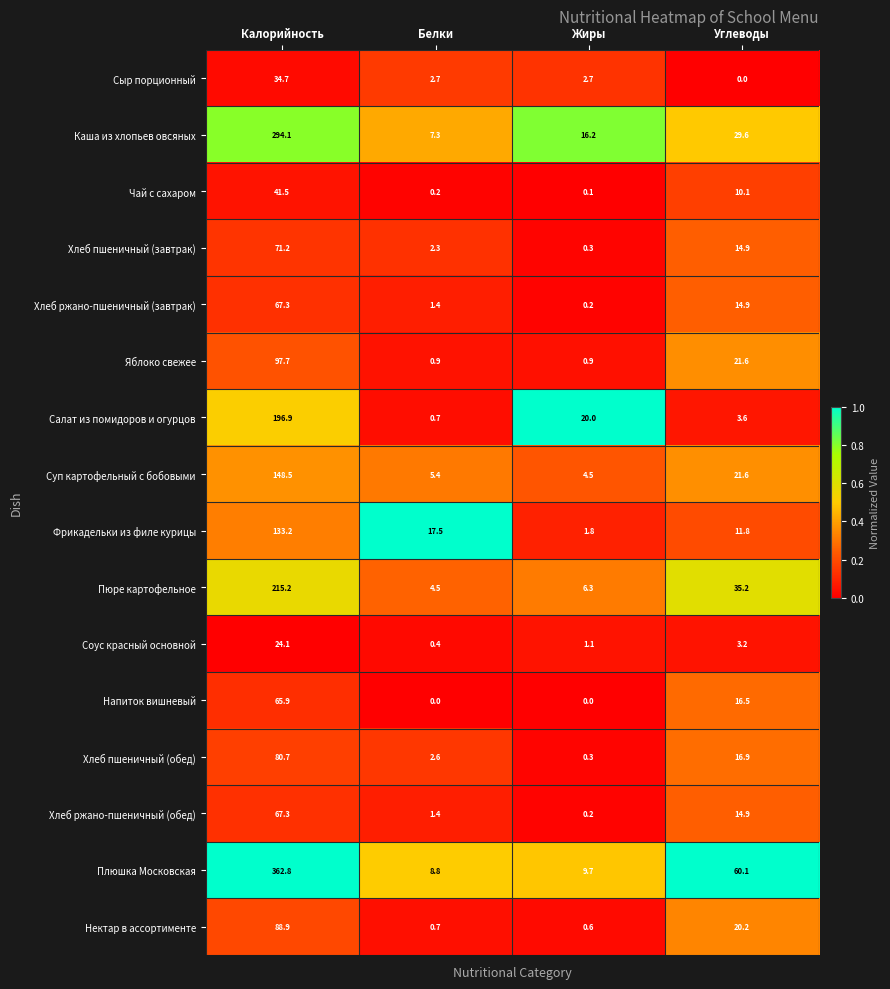

At which label does Соус красный основной reach its peak?

Калорийность